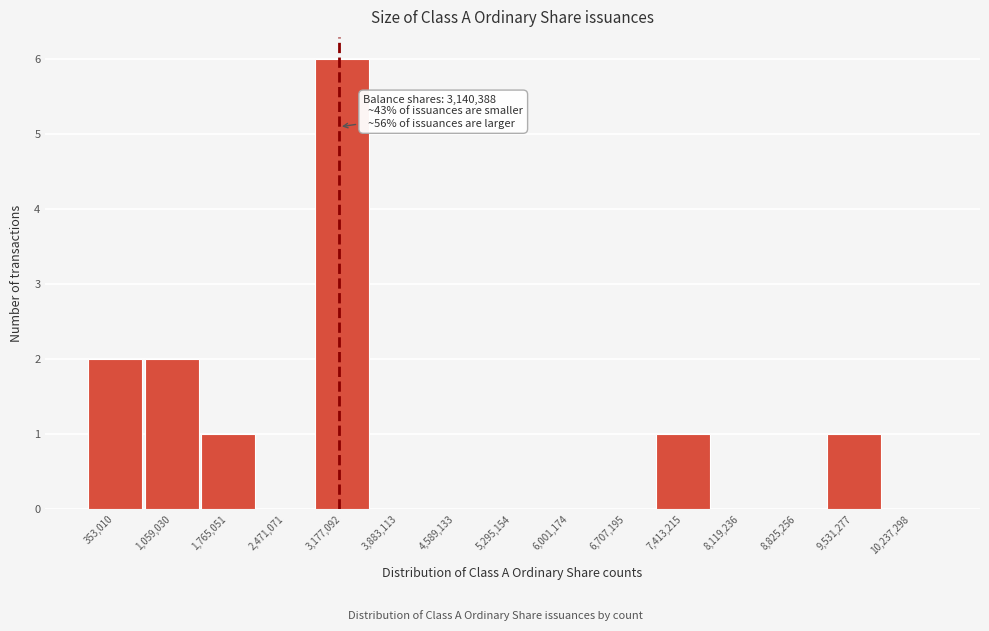

Over which range of the x-axis is the bar tallest?

2800000 to 3500000